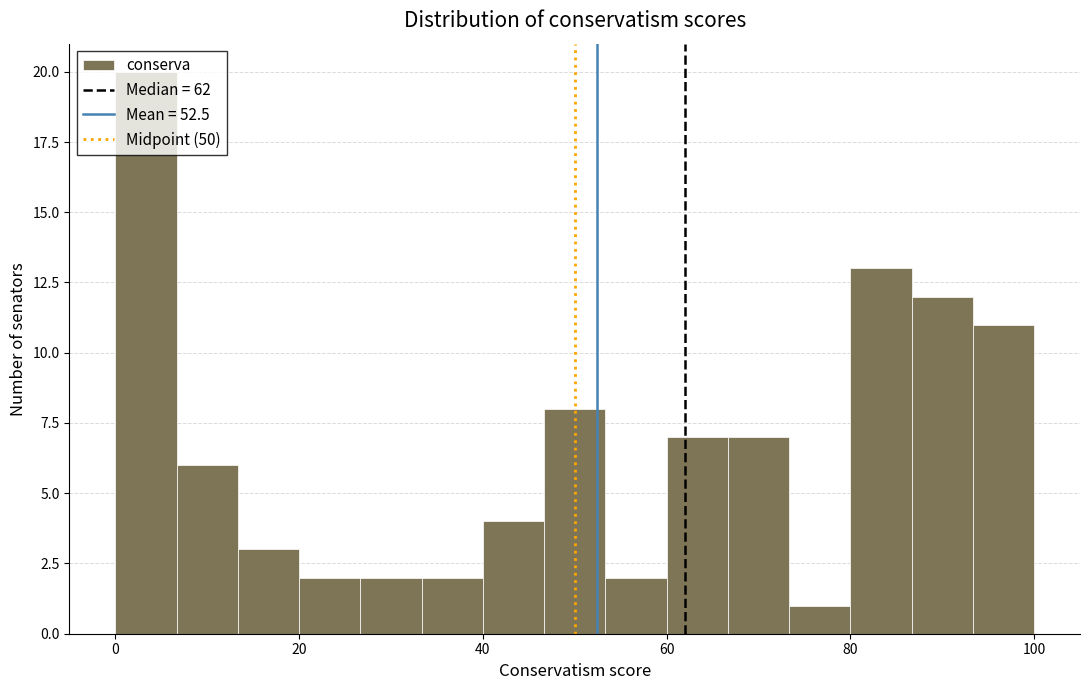

Around what value on the x-axis is the tallest bar? Give the approximate position of its centre, as read against the axis.

4